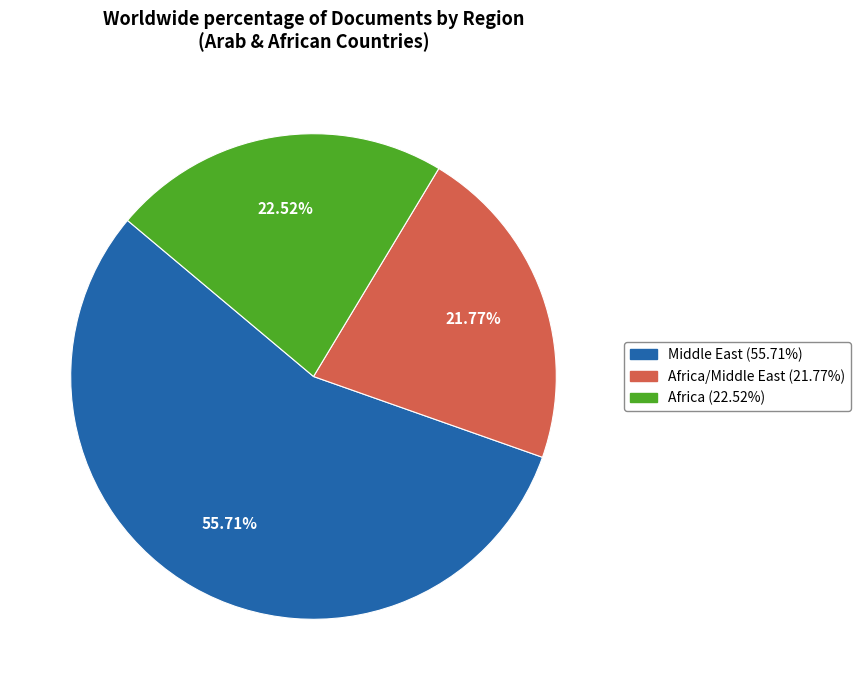

Does any single category account for the majority?

Yes